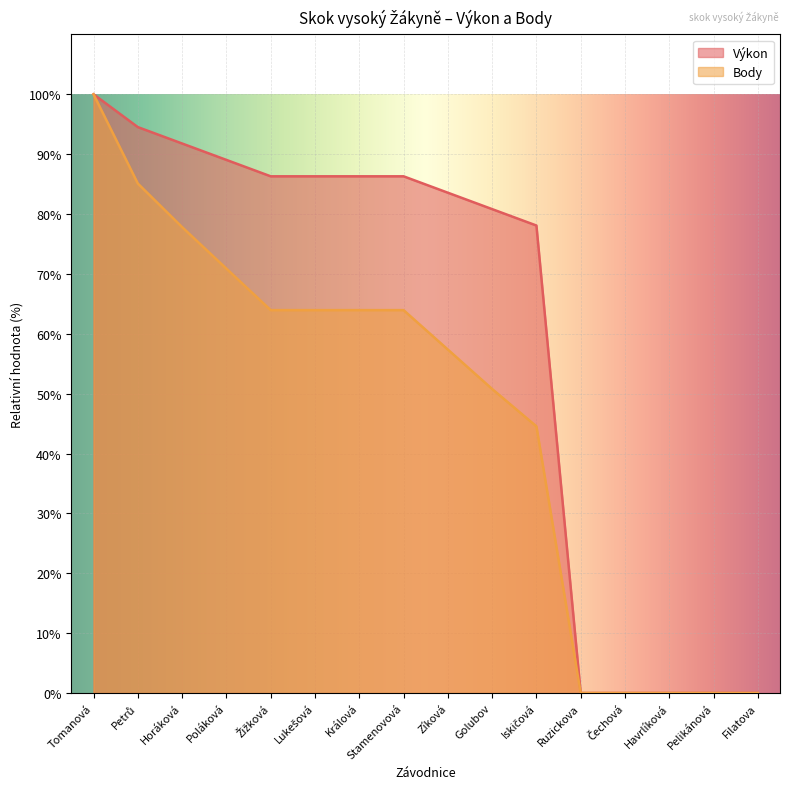

How many data points in Body are less than 63?

8